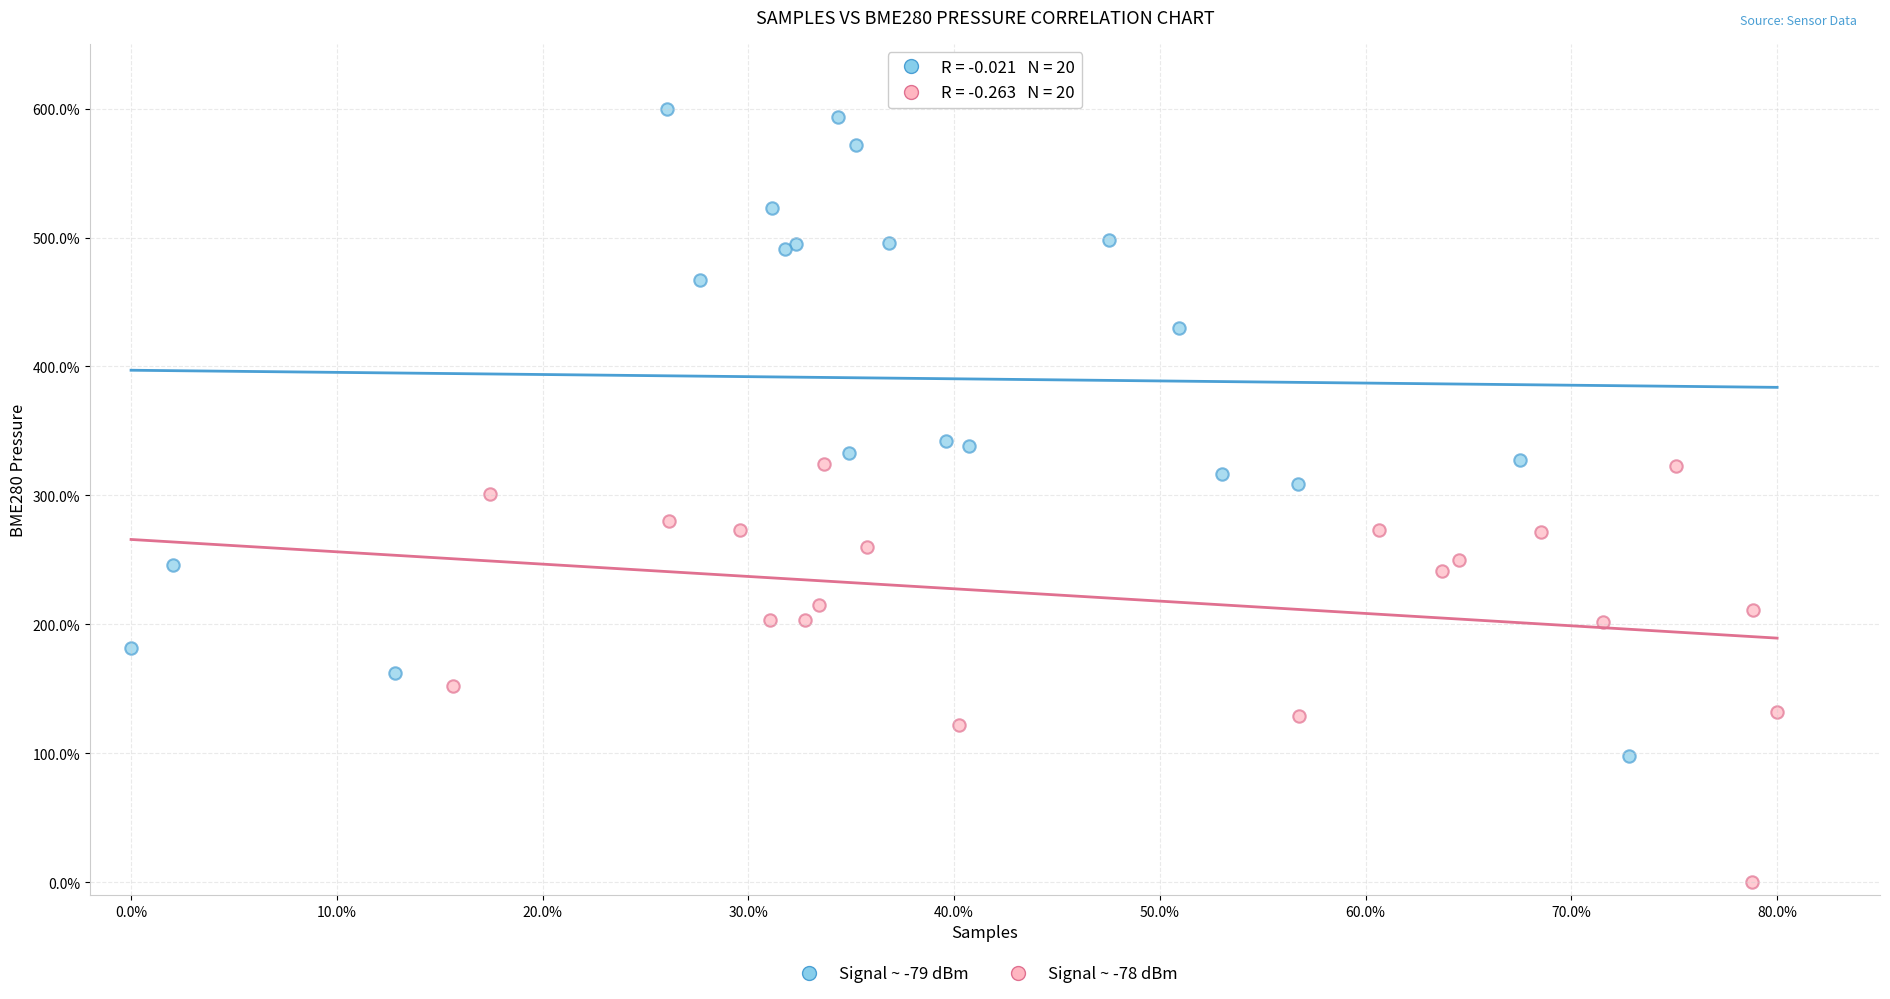

Which series has the largest Y range (max minus min)?

Signal ~ -79 dBm